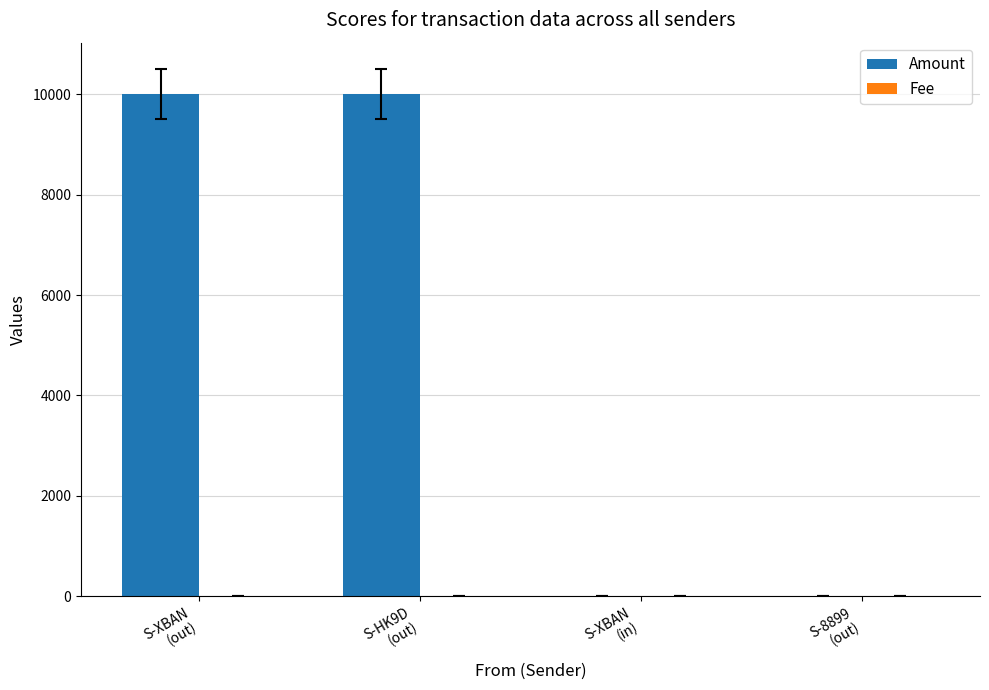

Count the number of data series in this chart.

2